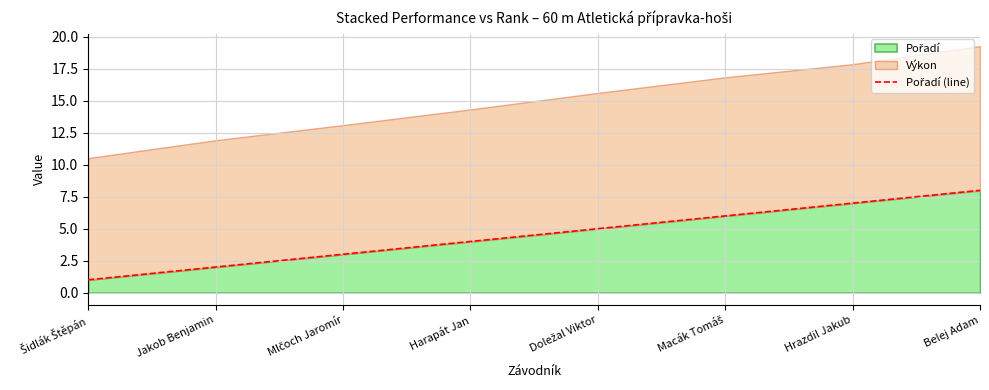

Reading left to right, list all the values displayed in this chart.

1	2	3	4	5	6	7	8